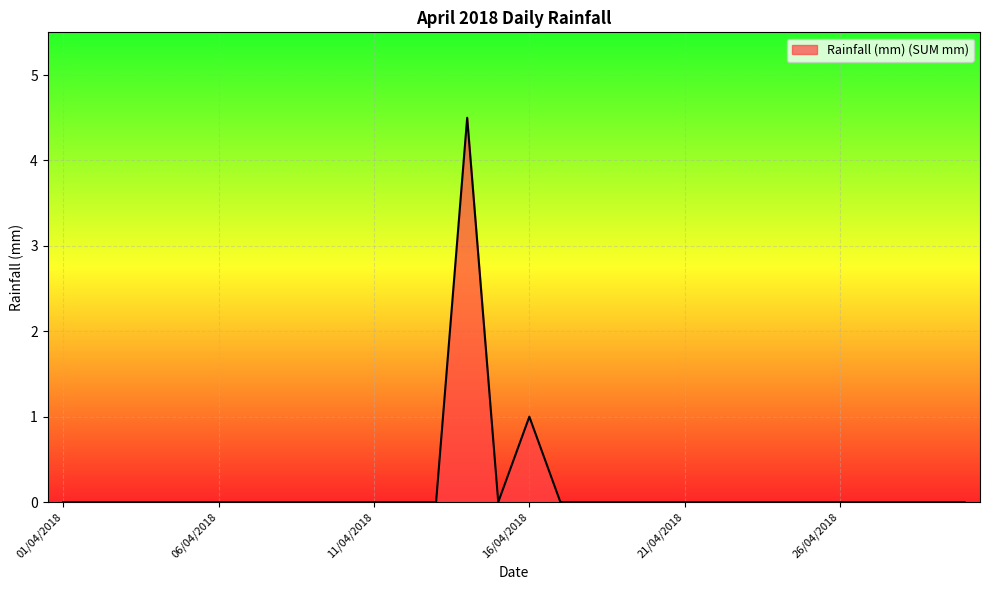

What is the difference between the maximum and minimum values?

4.5